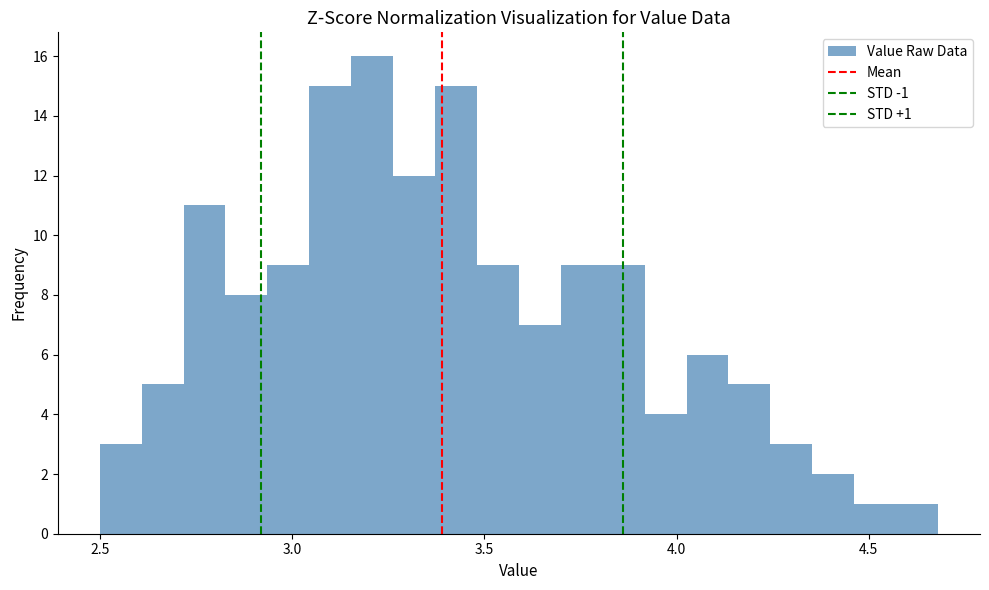

Read against the x-axis, roughly where is the centre of the tallest bar?

3.20